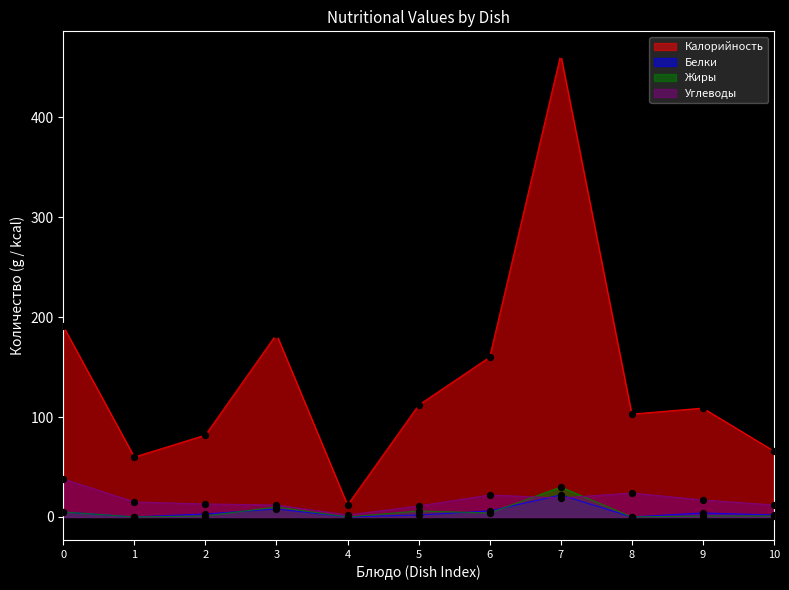

Which series has the largest total across all categories?

Калорийность